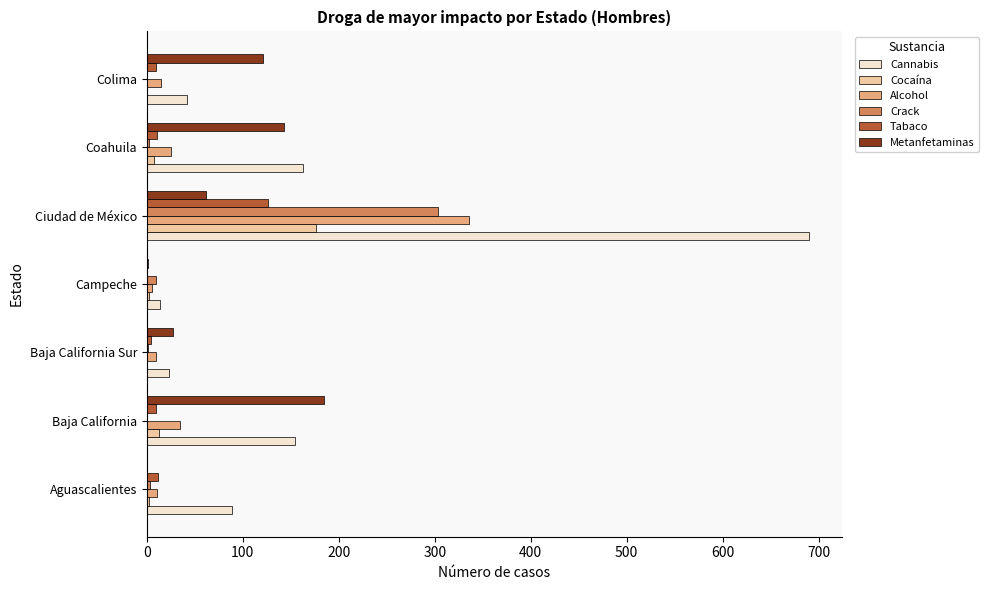

What is the total value across all series at Ciudad de México?

1693